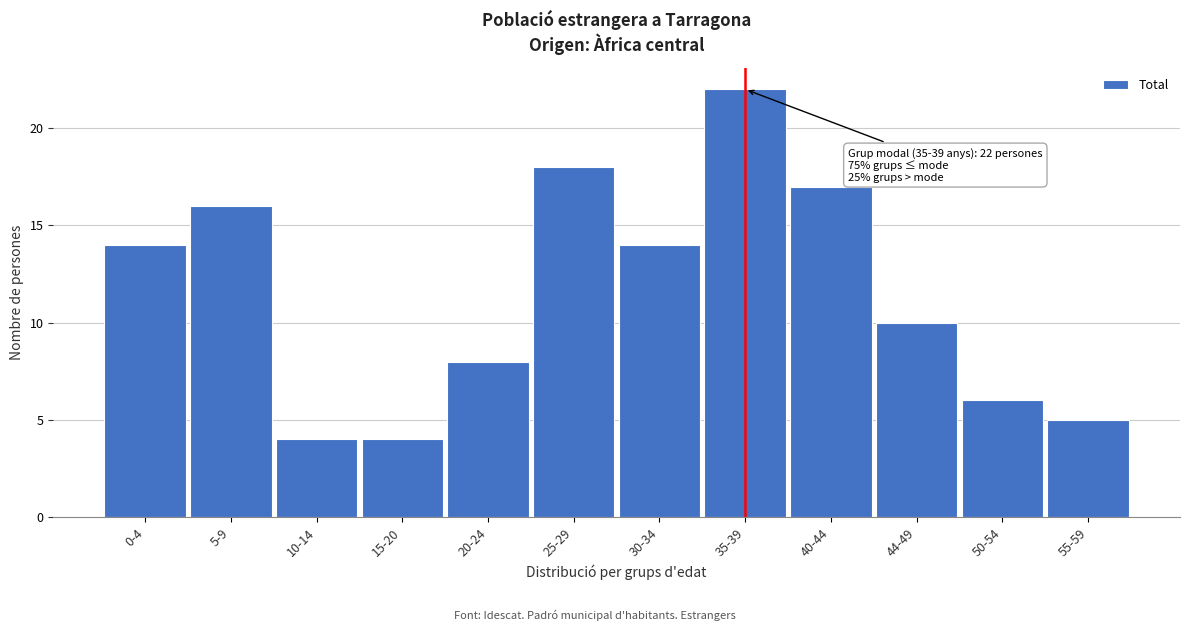

Reading left to right, list all the values displayed in this chart.

14	16	4	4	8	18	14	22	17	10	6	5